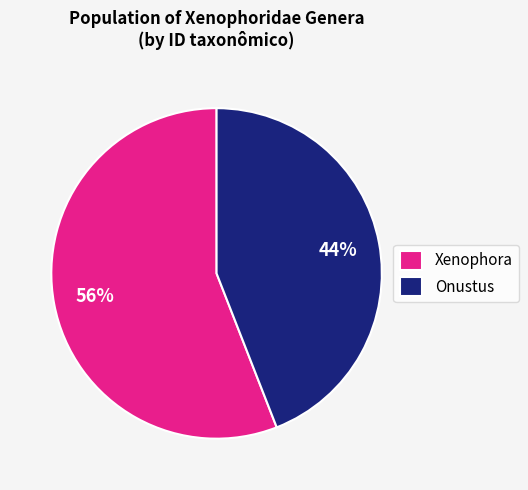

Which slice is the smallest?

Onustus